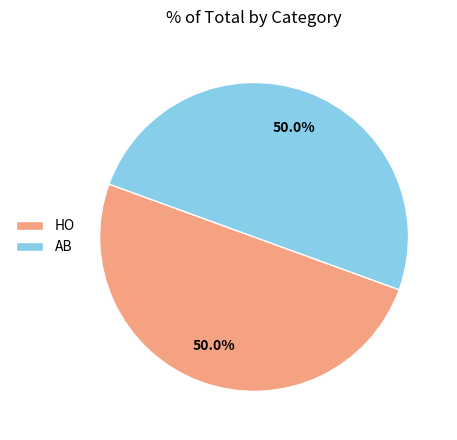

What is the ratio of the value at AB to the value at HO?

1.0